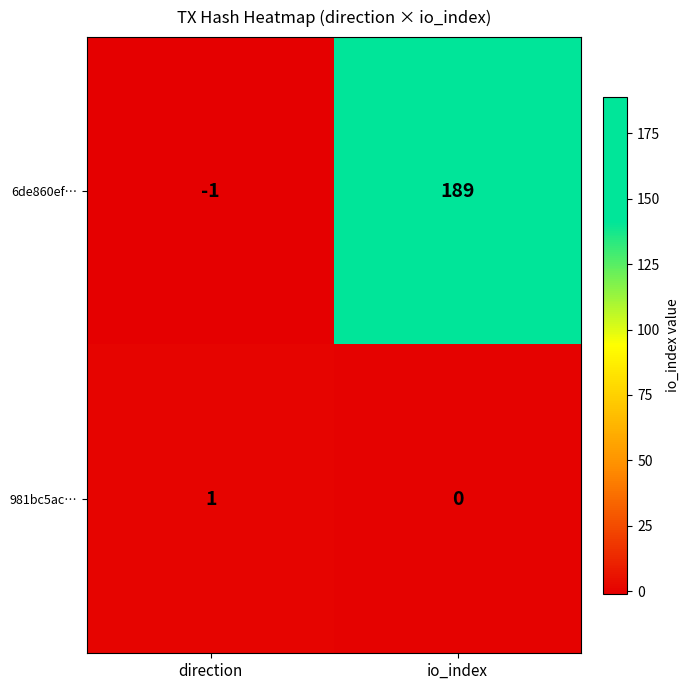

Reading left to right, what are all the values shown in this chart?

6de860ef…: -1	189
981bc5ac…: 1	0